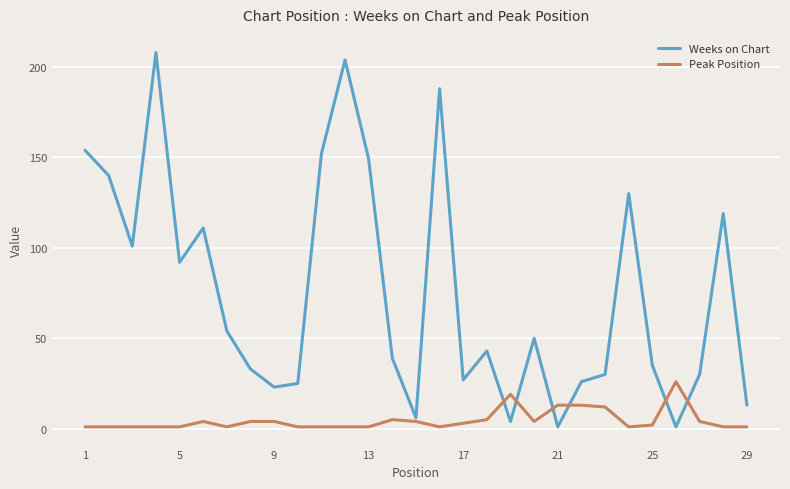

Which series has the largest range (max minus min)?

Weeks on Chart